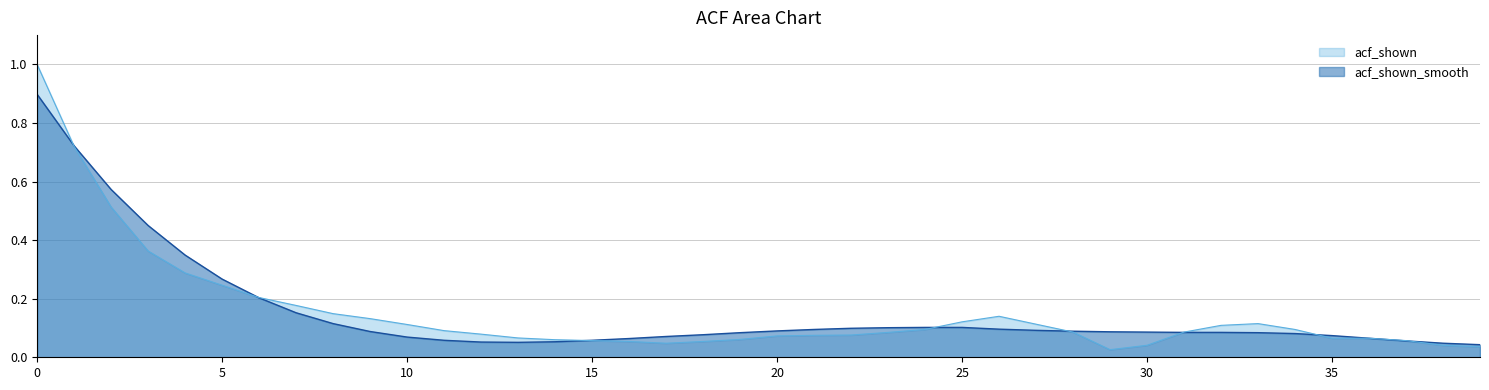

What is the sum of all acf_shown values?

6.1